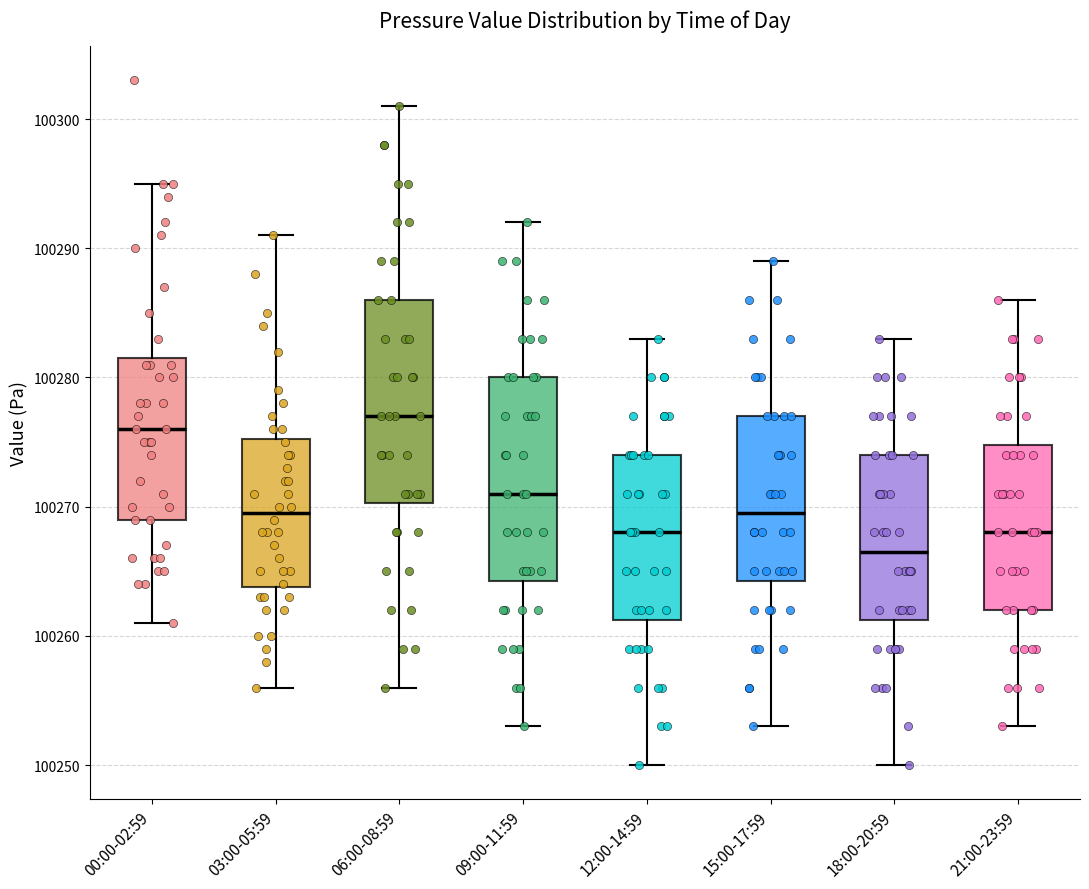

Reading left to right, read every box against the y-axis: the position of its median line, the range the box covers, and the ends of its whiskers. The values are not printed on the chart, so give them approximately, as read against the axis.

00:00-02:59: median 100276, box 100269 to 100282, whiskers 100261 to 100295
03:00-05:59: median 100270, box 100264 to 100275, whiskers 100256 to 100291
06:00-08:59: median 100277, box 100270 to 100286, whiskers 100256 to 100301
09:00-11:59: median 100271, box 100264 to 100280, whiskers 100253 to 100292
12:00-14:59: median 100268, box 100261 to 100274, whiskers 100250 to 100283
15:00-17:59: median 100270, box 100264 to 100277, whiskers 100253 to 100289
18:00-20:59: median 100267, box 100261 to 100274, whiskers 100250 to 100283
21:00-23:59: median 100268, box 100262 to 100275, whiskers 100253 to 100286